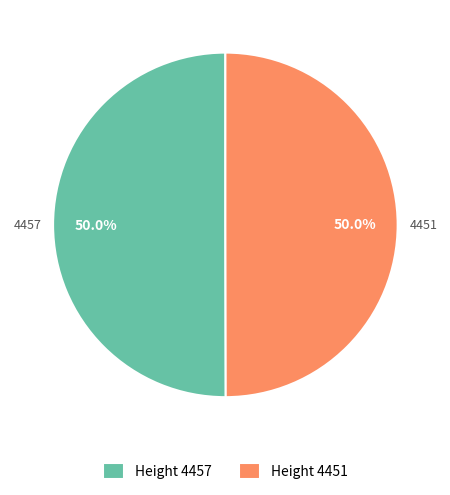

What is the ratio of the value at 4457 to the value at 4451?

1.0